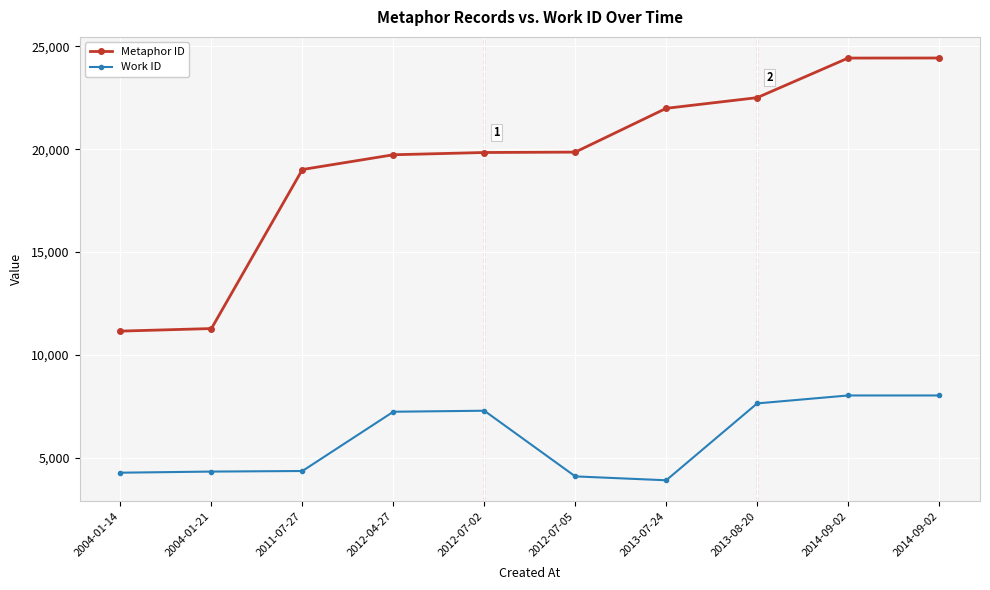

What is the approximate value of Metaphor ID at 2012-07-05, to the nearest 10?

19860